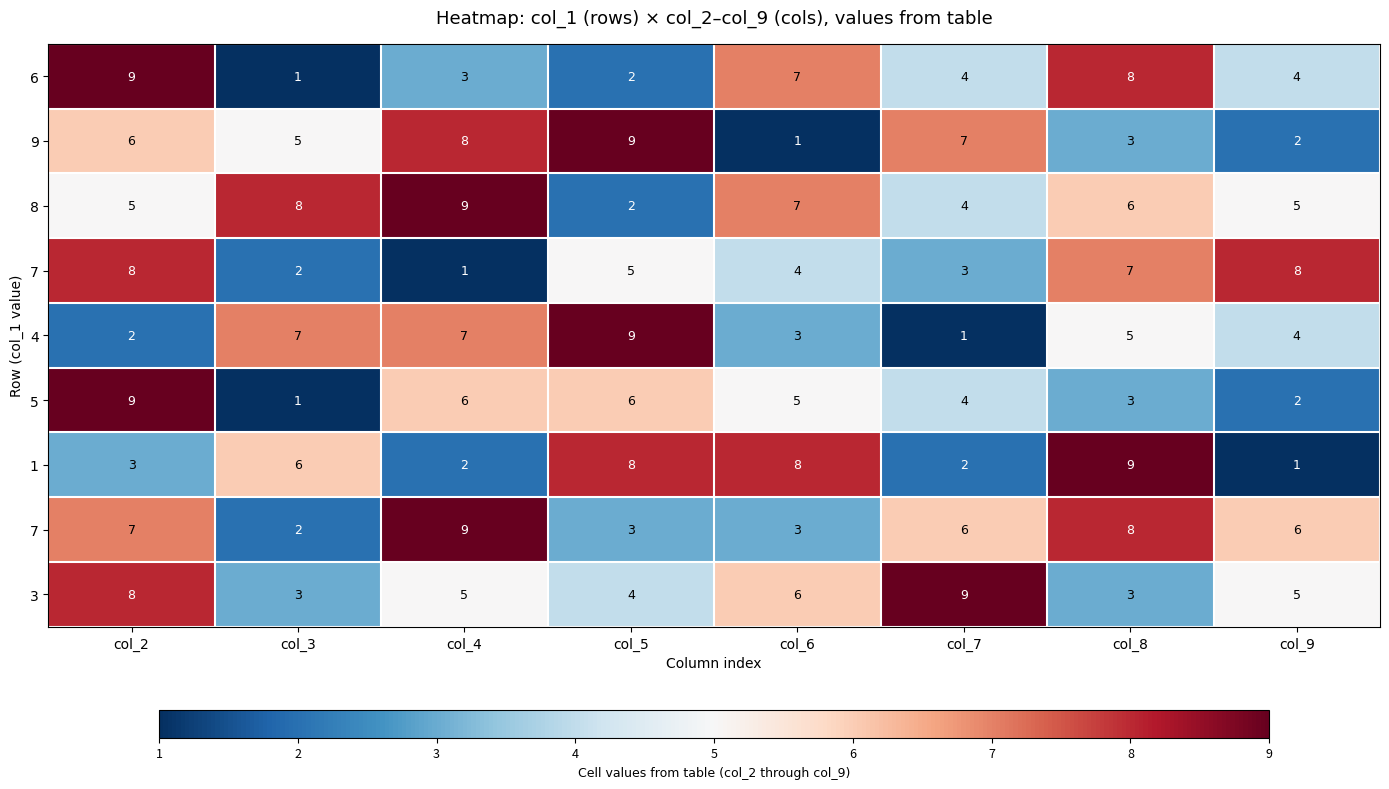

Which category has the lowest value across all series?

col_3